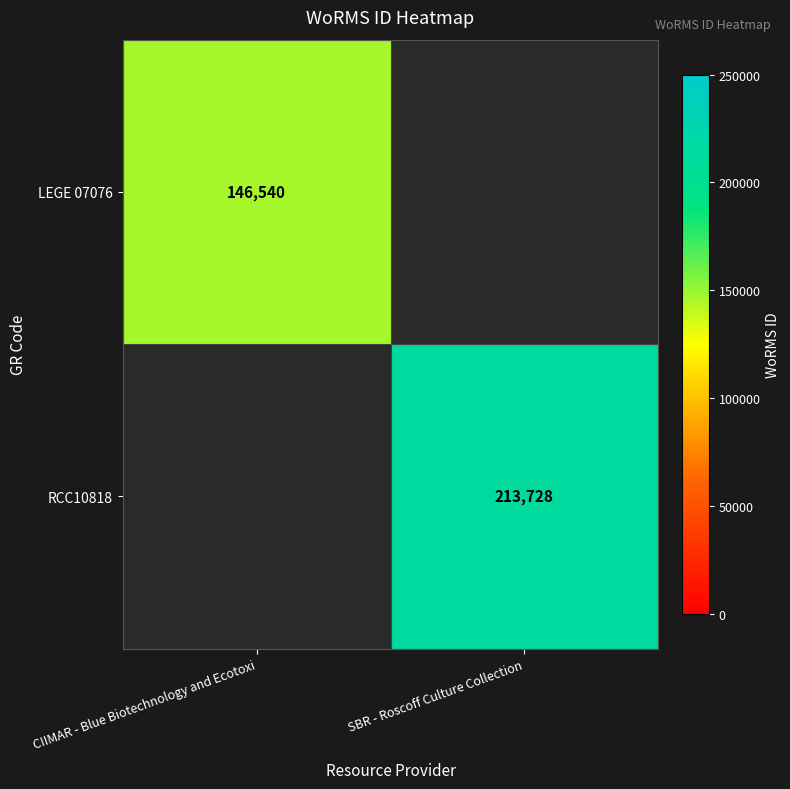

Is the value of RCC10818 at SBR - Roscoff Culture Collection greater than the value of LEGE 07076 at CIIMAR - Blue Biotechnology and Ecotoxi?

Yes